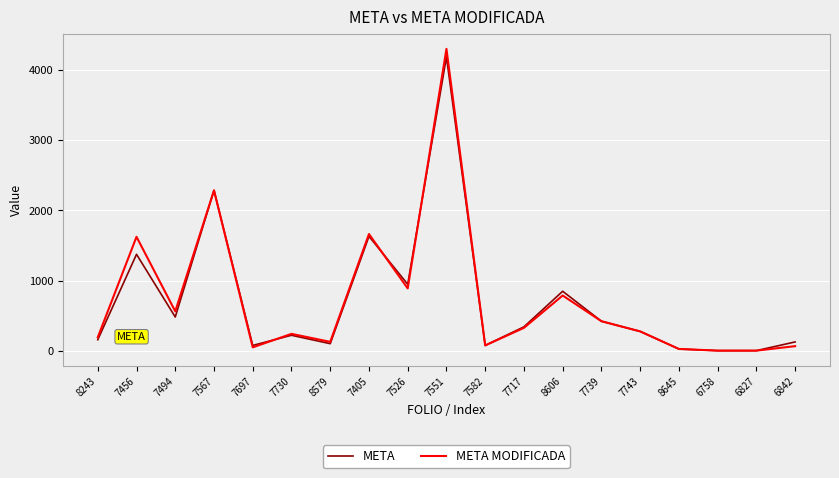

What are all the series names shown in the legend?

META, META MODIFICADA